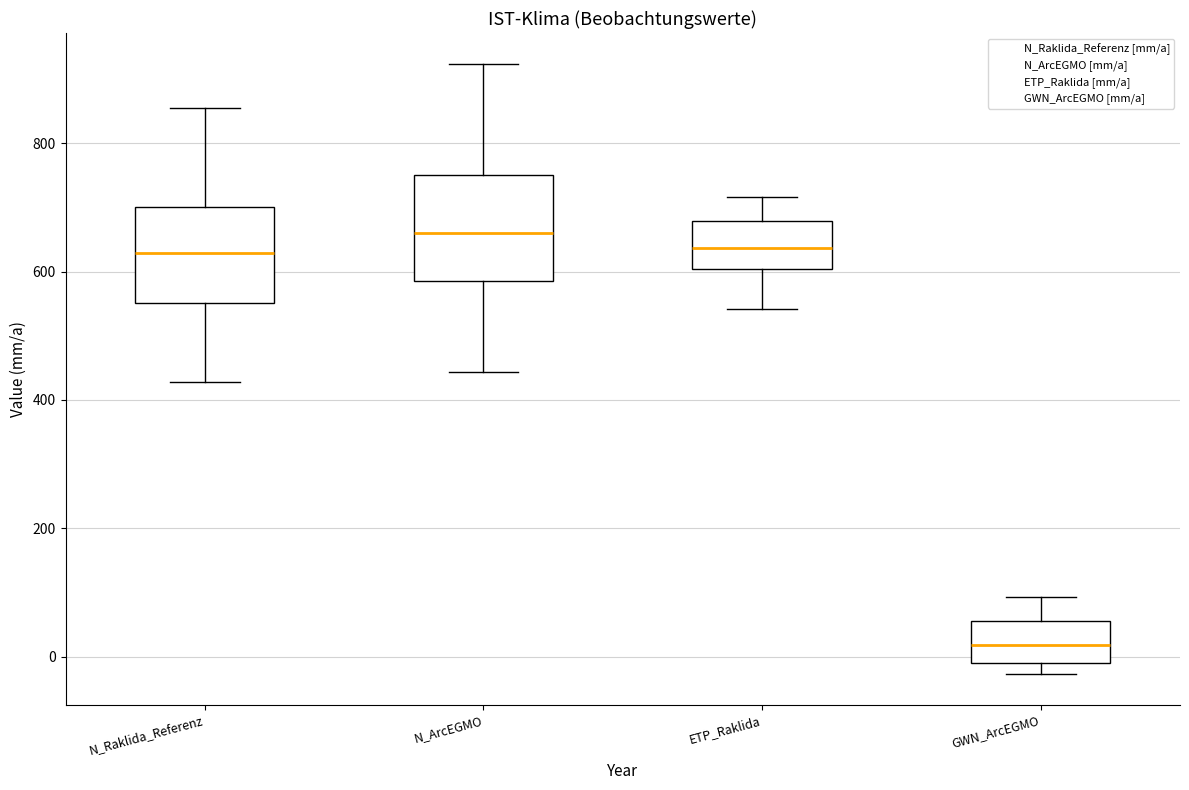

Where does the median line of the box for GWN_ArcEGMO sit on the y-axis? The values are not printed on the chart, so give them approximately, as read against the axis.

20